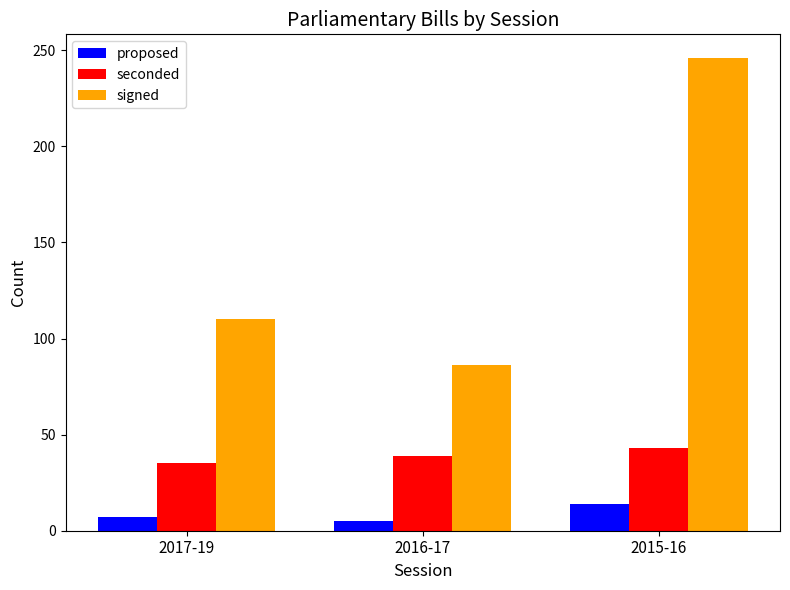

What is the maximum value for proposed?

14